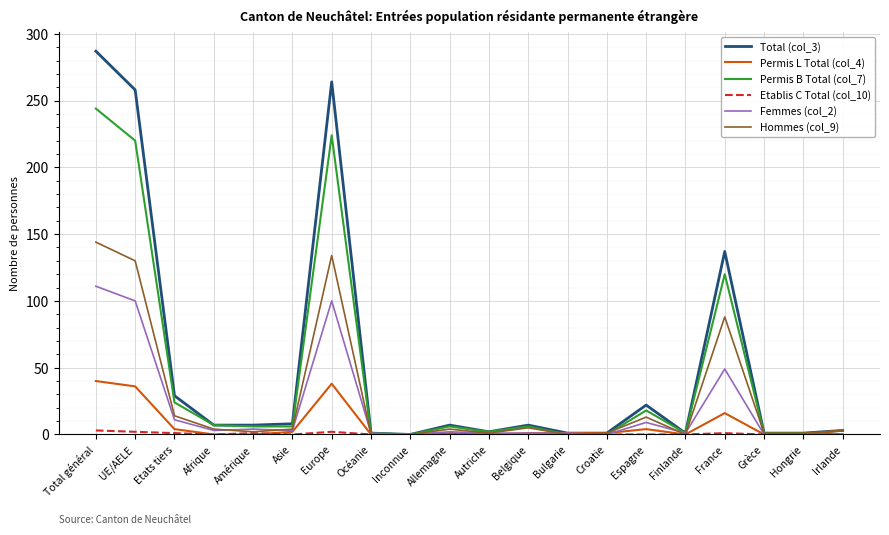

Which label corresponds to the largest value in the chart?

Total général